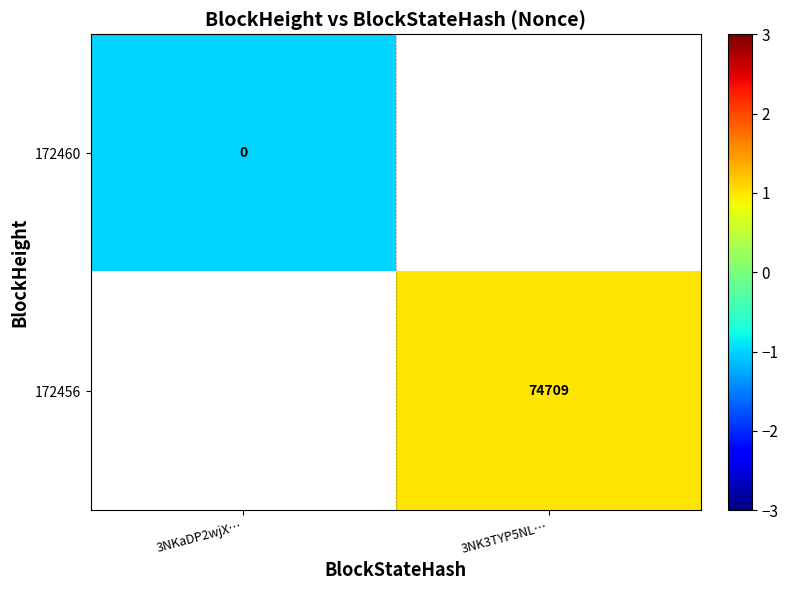

Which category has the lowest value across all series?

3NKaDP2wjX…